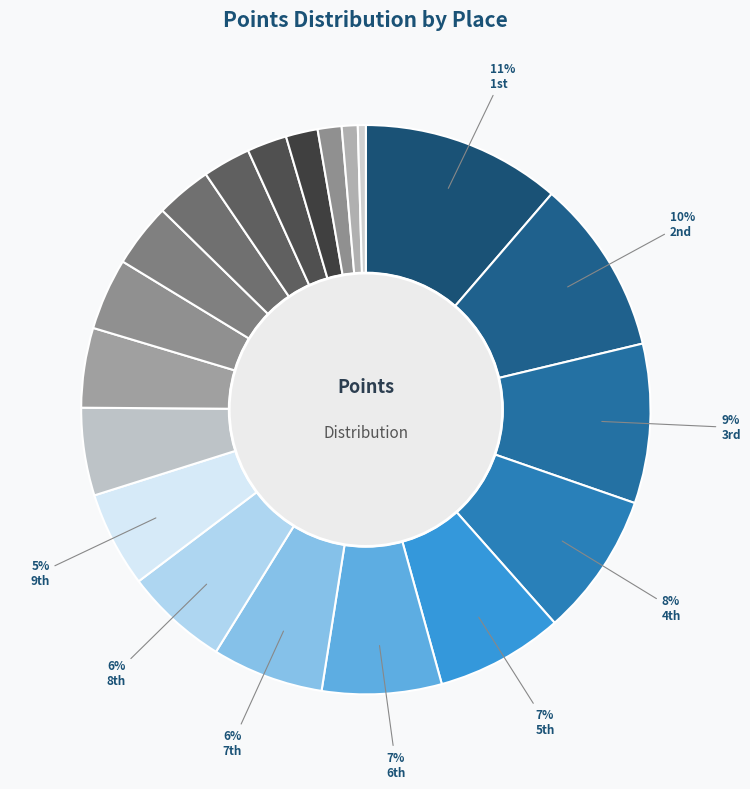

What is the smallest slice in the pie chart?

20th